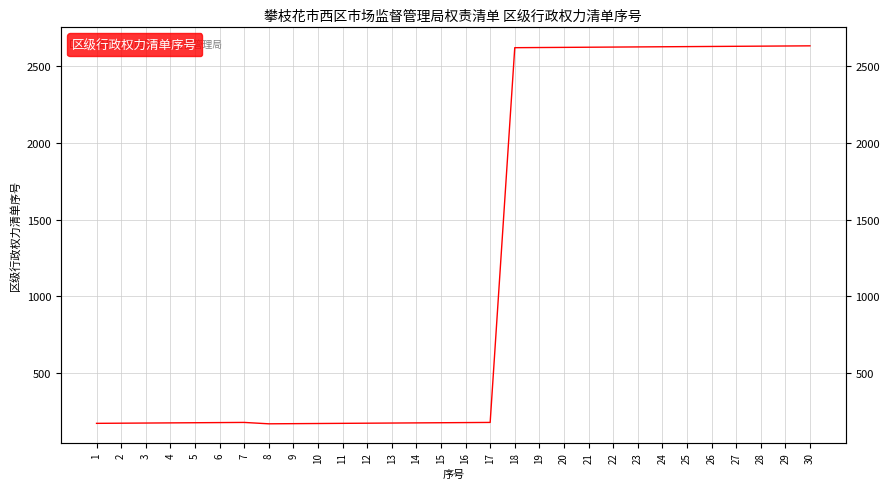

What is the difference between the maximum and minimum values?

2461